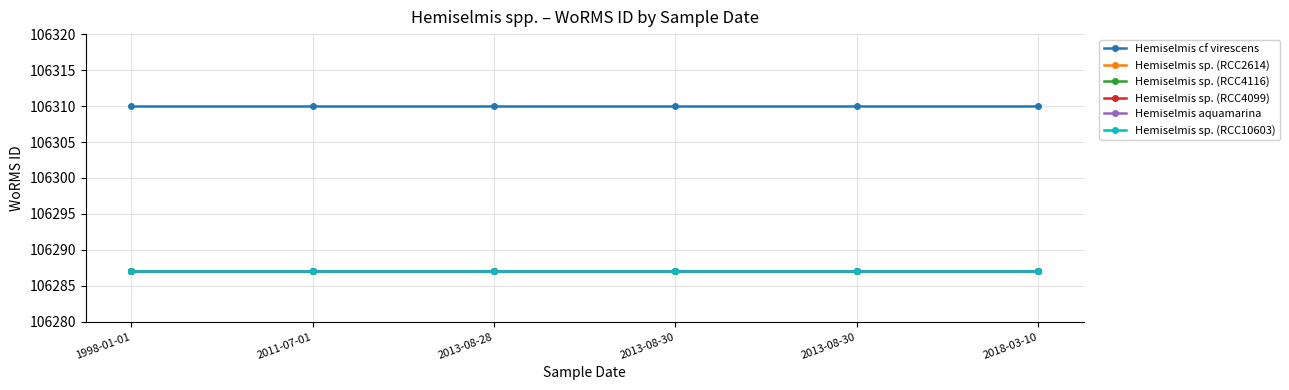

True or false: Hemiselmis aquamarina and Hemiselmis sp. (RCC4099) intersect in this chart.

False